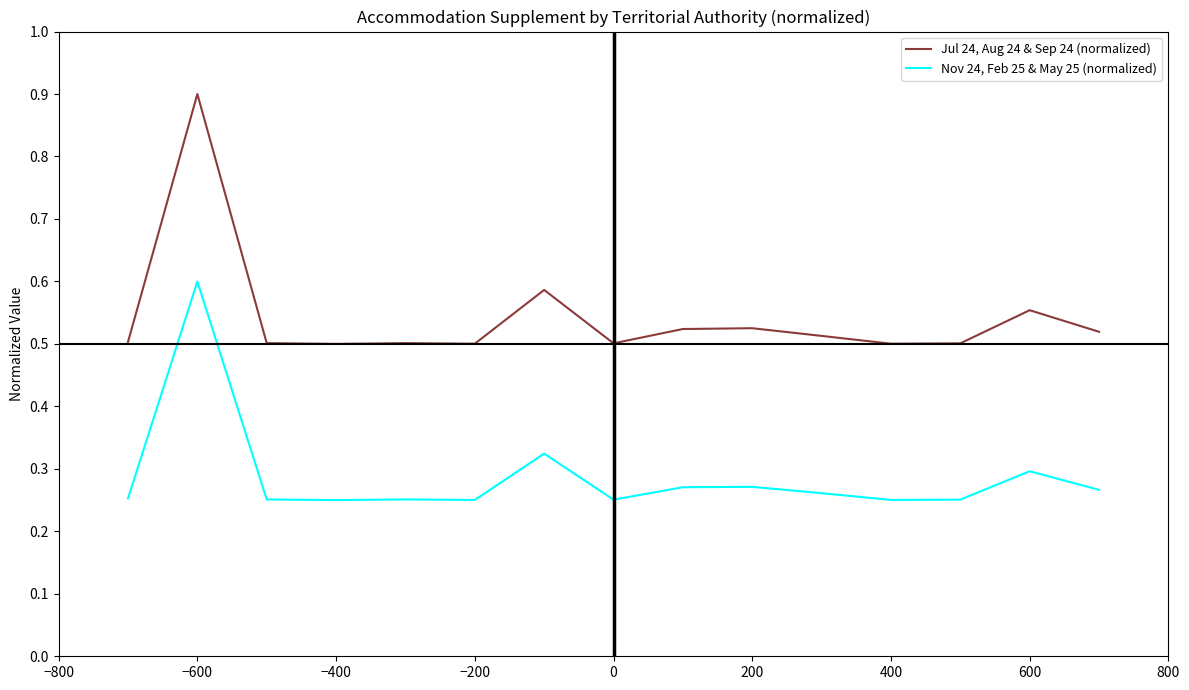

Count the Jul 24, Aug 24 & Sep 24 (normalized) values in the range 0 to 1.

15